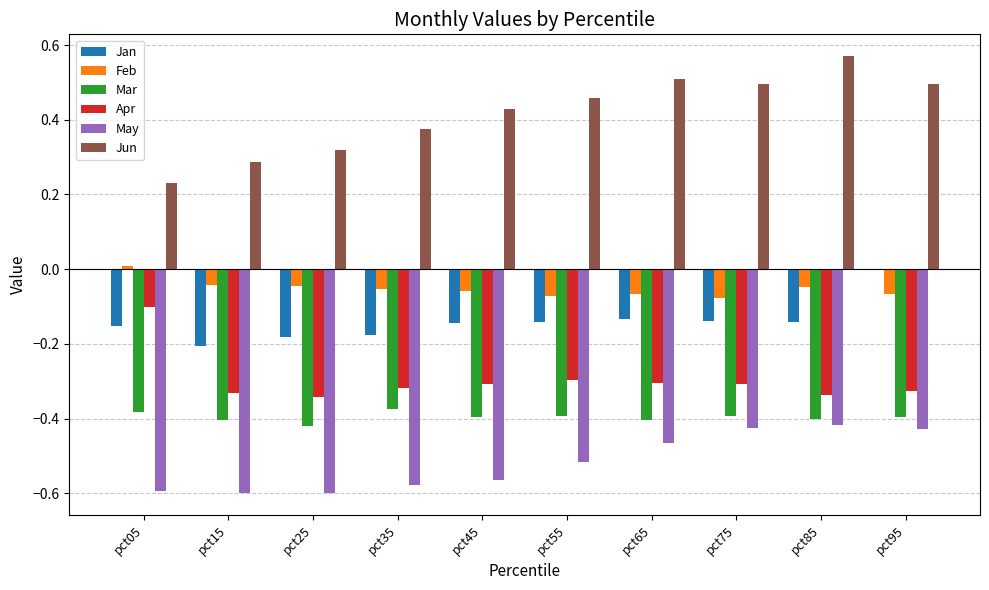

Which series has the largest total across all categories?

Jun